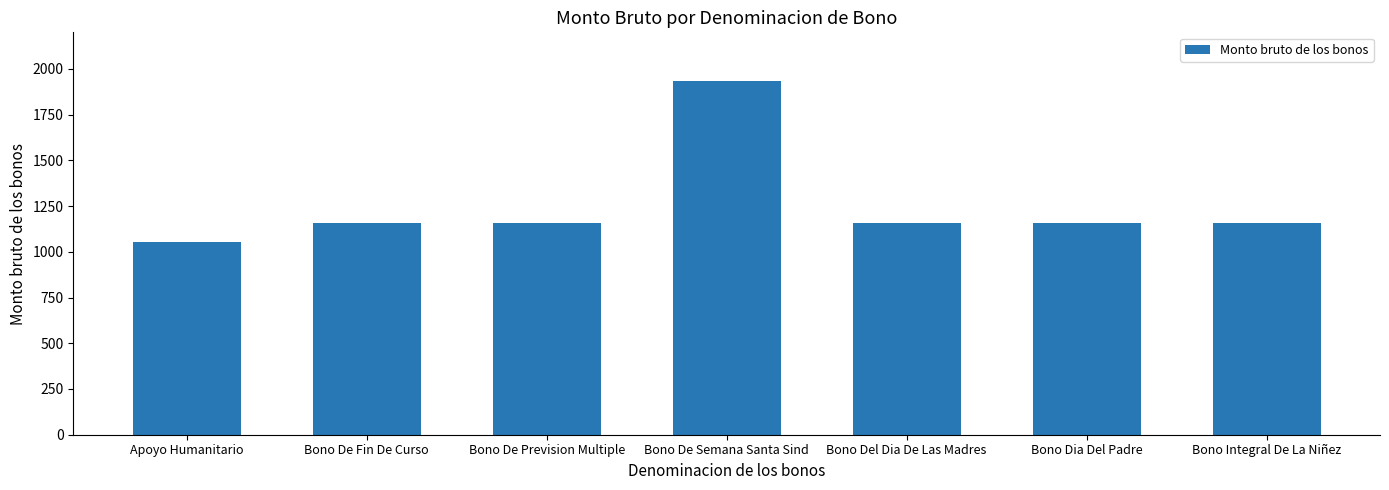

What is the label of the 1st bar from the left?

Apoyo Humanitario